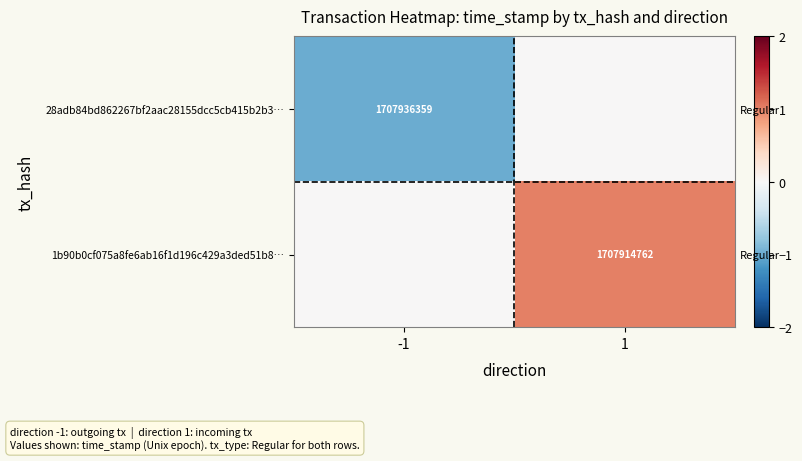

Which series changed the most between -1 and 1?

28adb84bd862267bf2aac28155dcc5cb415b2b3…